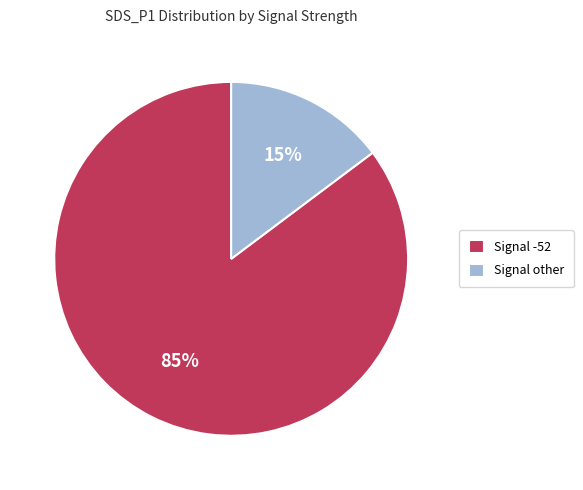

Between Signal other and Signal -52, which is larger?

Signal -52